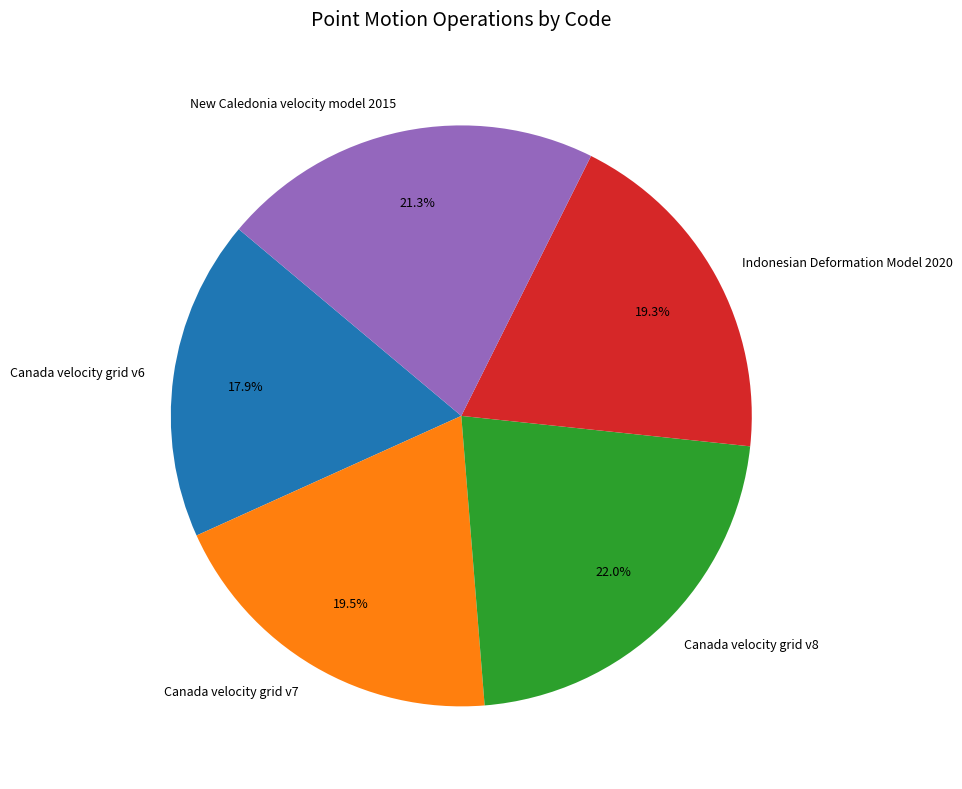

To the nearest percent, what percentage of the pie is Canada velocity grid v6?

18%